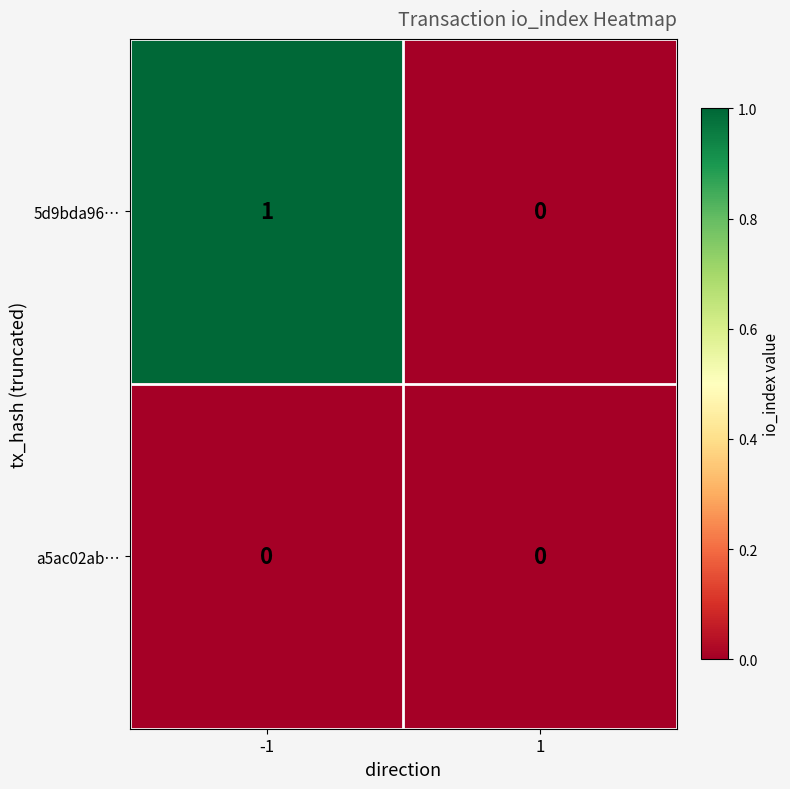

Reading right to left, transcribe all the data shown in this chart.

5d9bda96…: 0	1
a5ac02ab…: 0	0